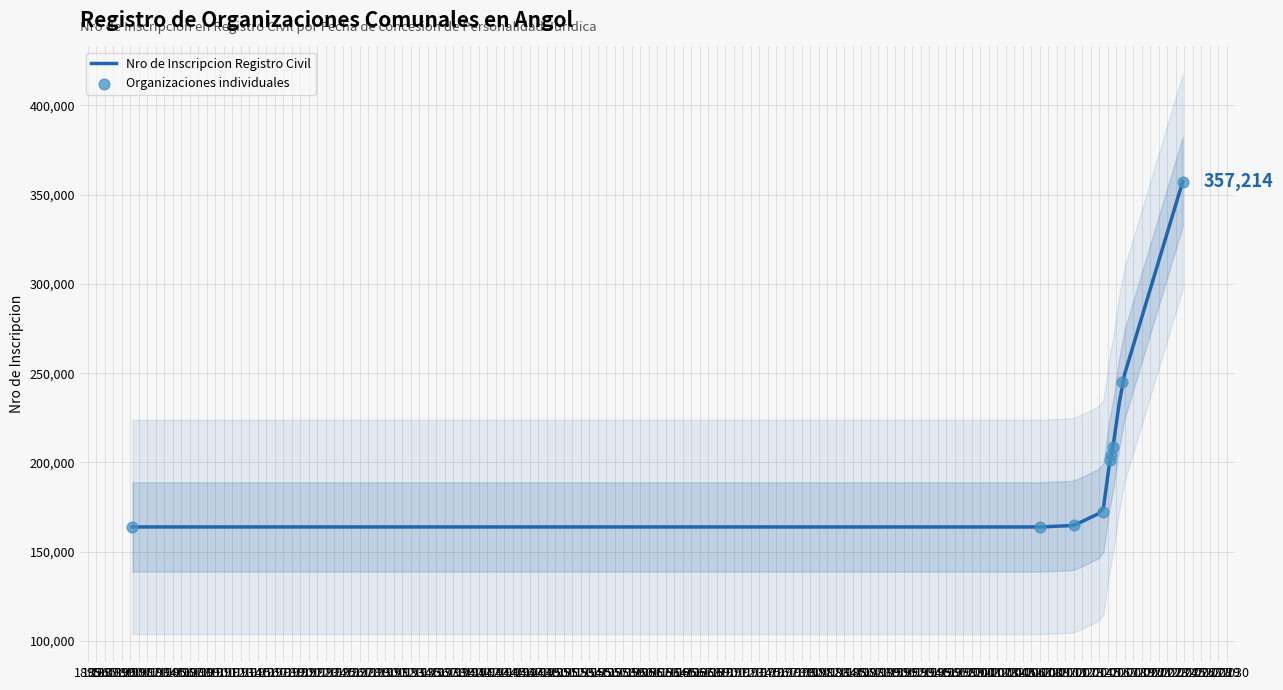

Between 2007-02-07 and 2015-08-18, which is larger?

2015-08-18